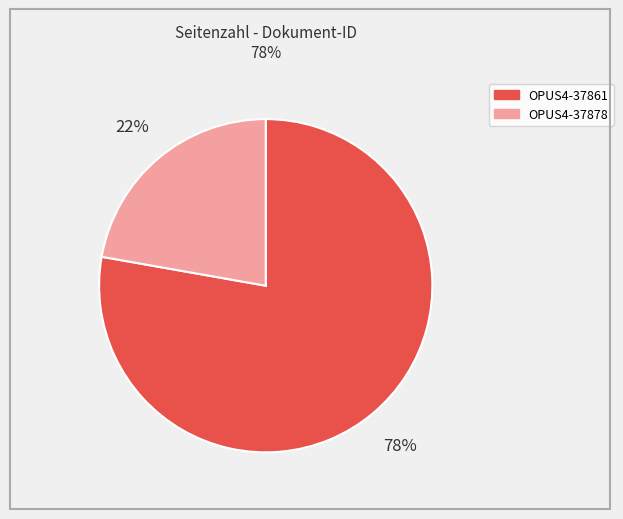

Is there a majority slice in this chart?

Yes